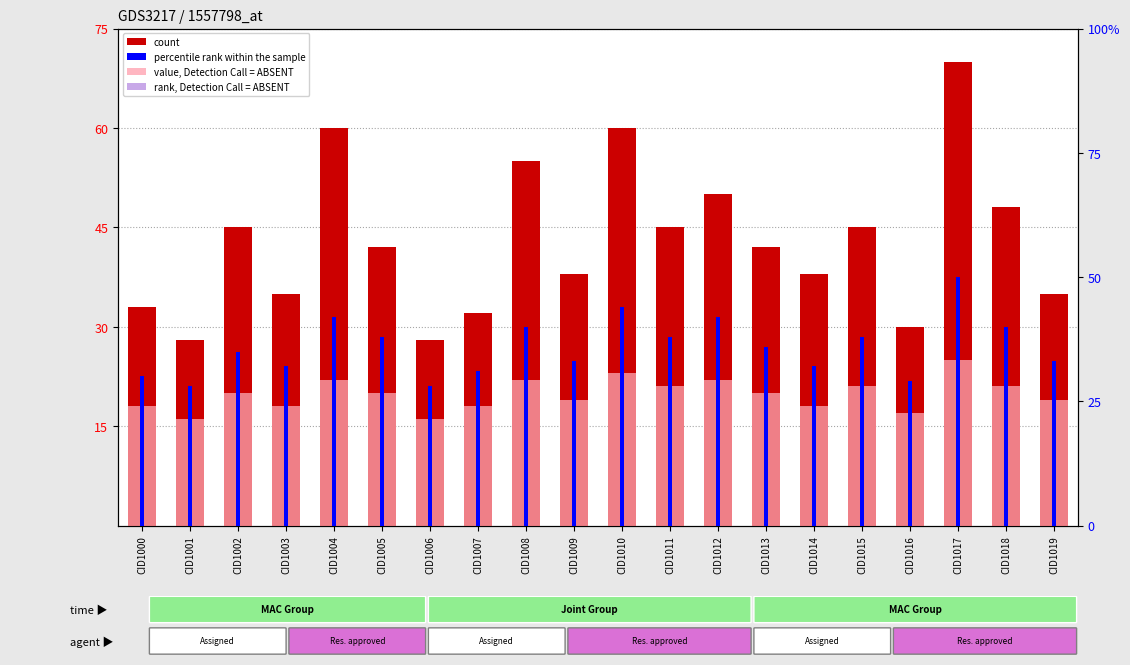

Is it true that count equals 80 at CID1010?

False